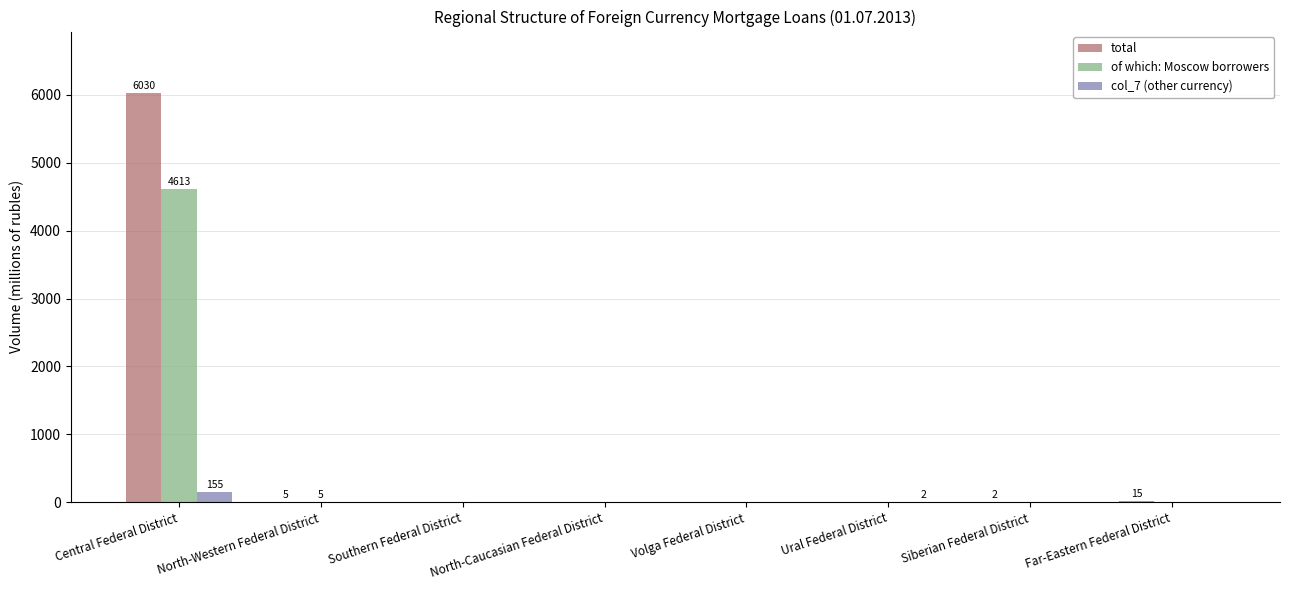

What is the maximum value shown in the chart?

6030